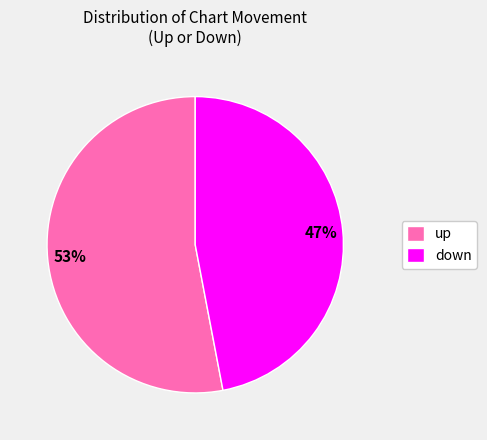

What percentage is the up slice, to the nearest percent?

53%